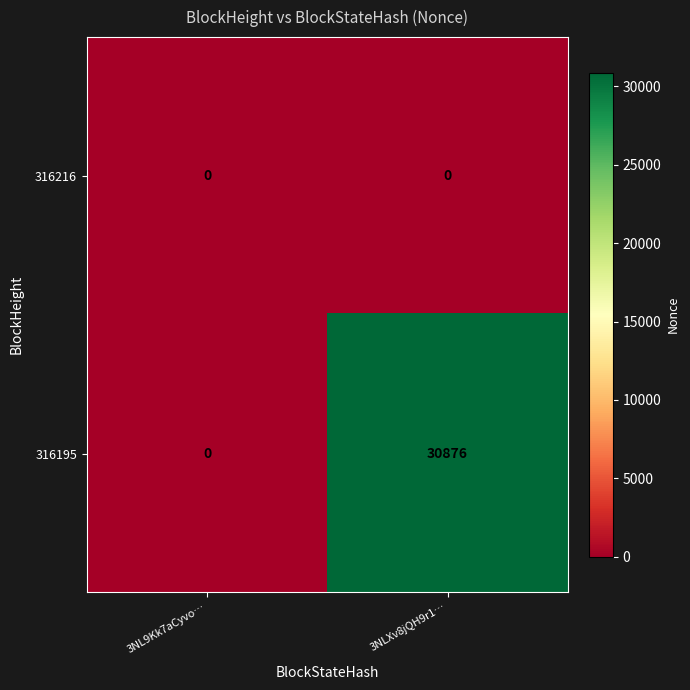

Rank the series by their maximum value, from lowest to highest.

316216, 316195